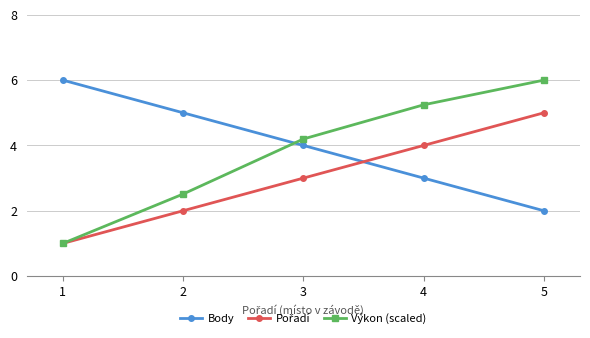

Which series has the largest total across all categories?

Body